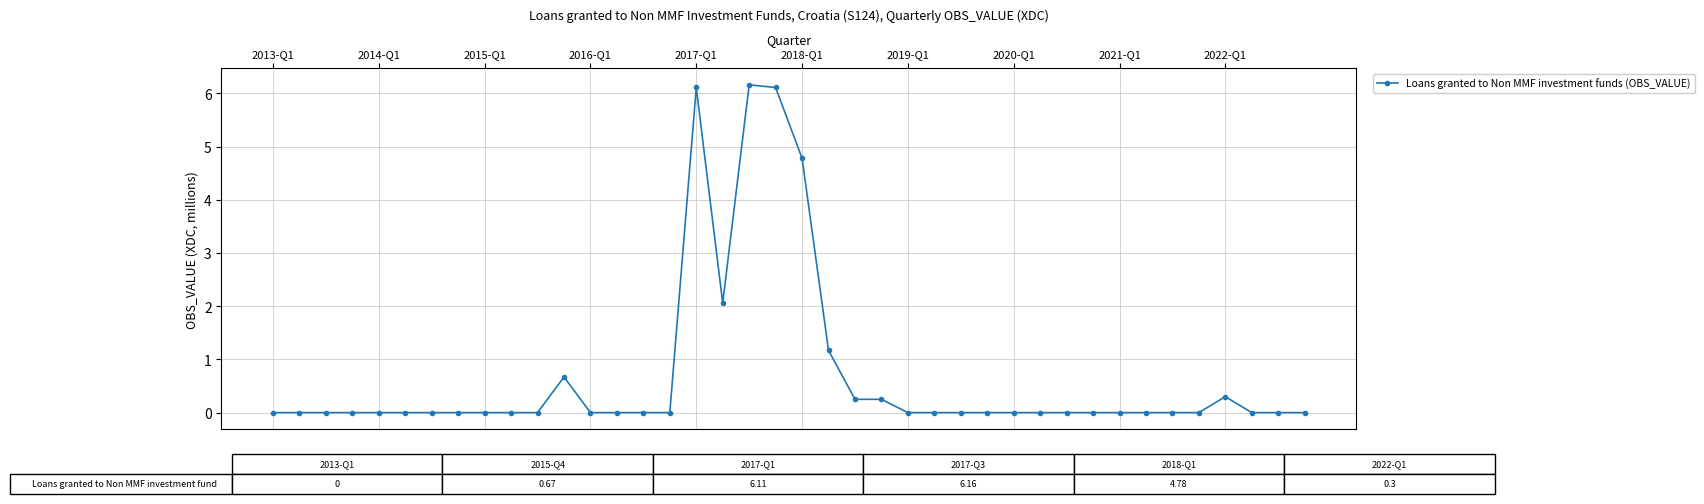

What is the difference between the second highest and minimum values?

6.1